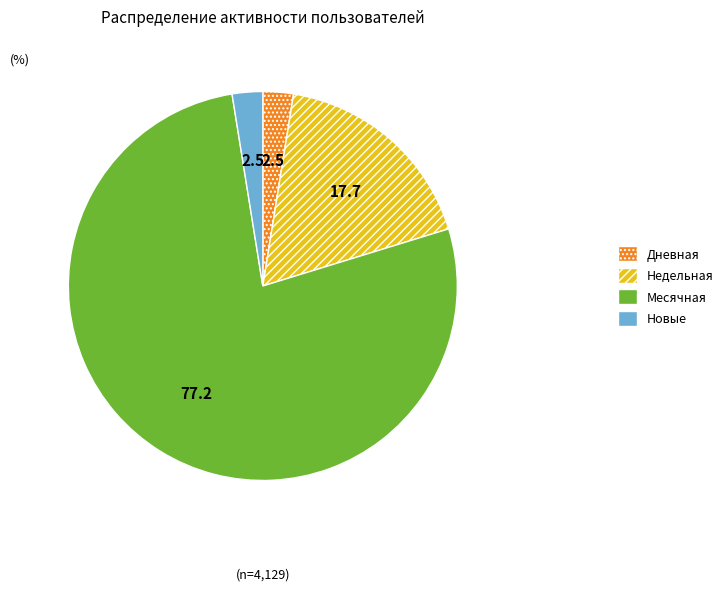

Is the sum of Новые and Месячная greater than half?

Yes